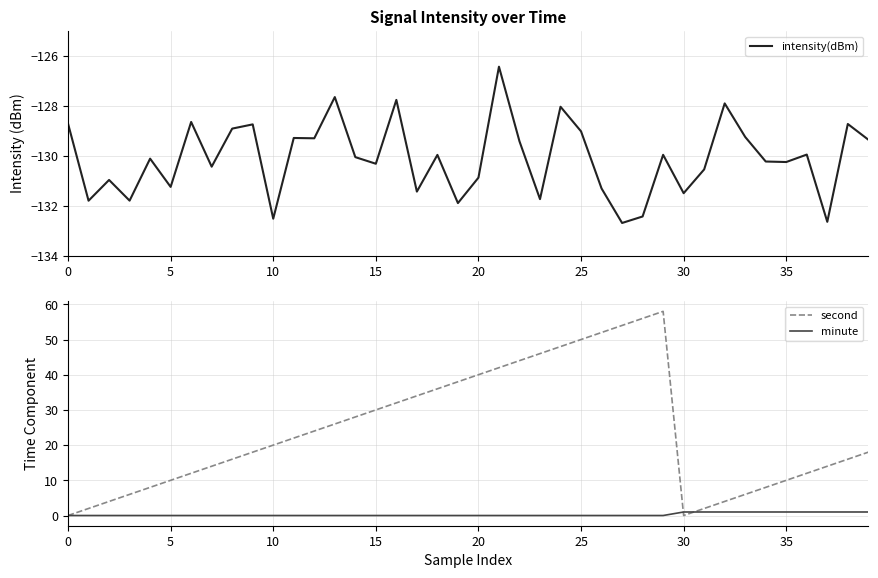

How many lines are shown in the chart?

3